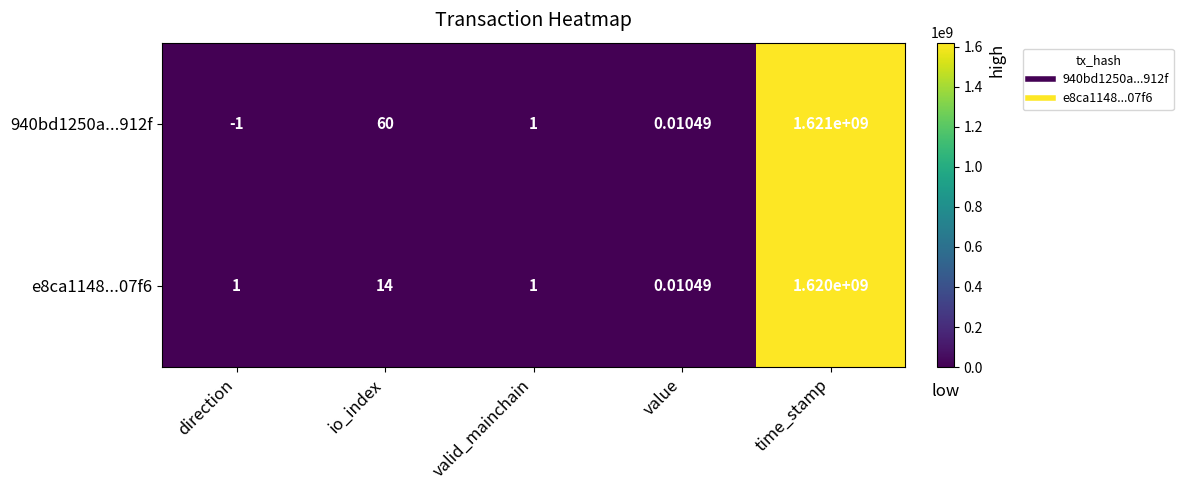

At which category is the sum across all series the highest?

time_stamp